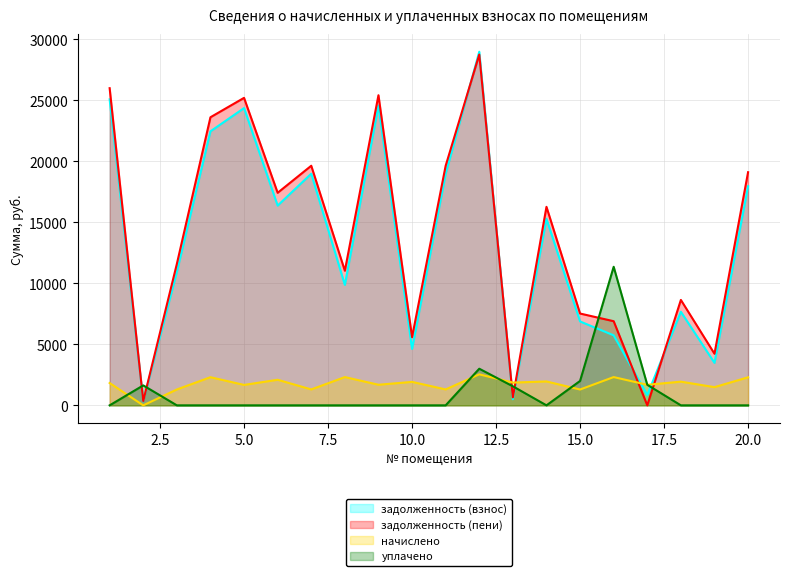

What is the sum of the уплачено values at 17 and 19?

1684.0